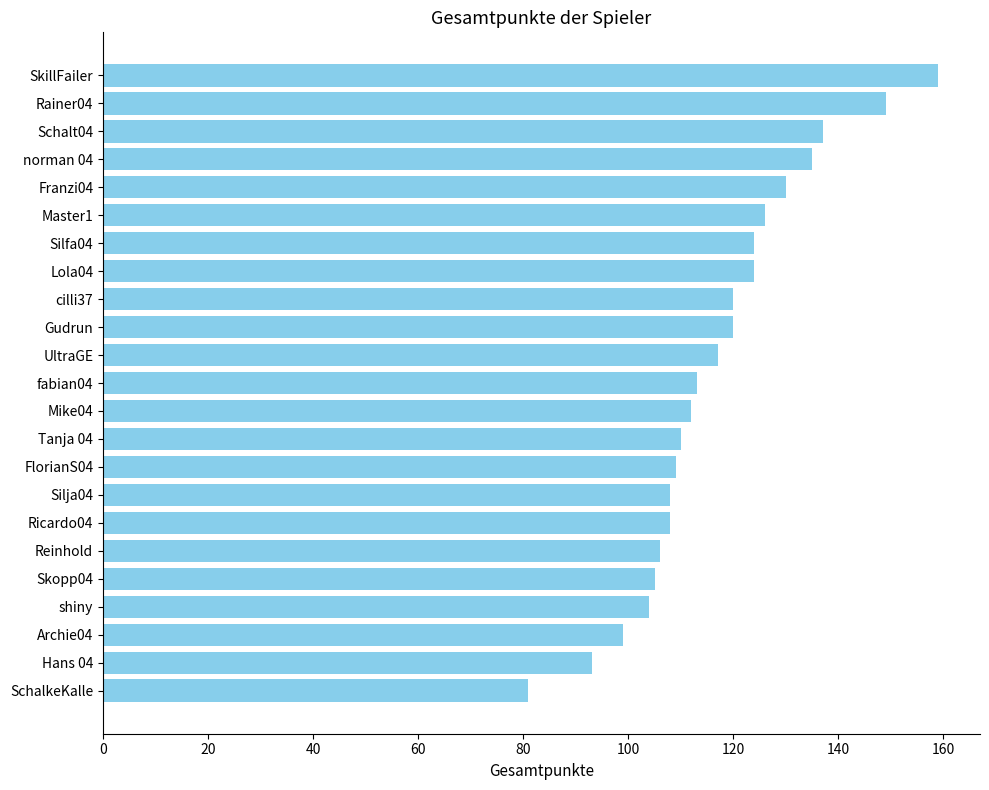

Approximately how many times larger is the value at Mike04 compared to fabian04?

1.0